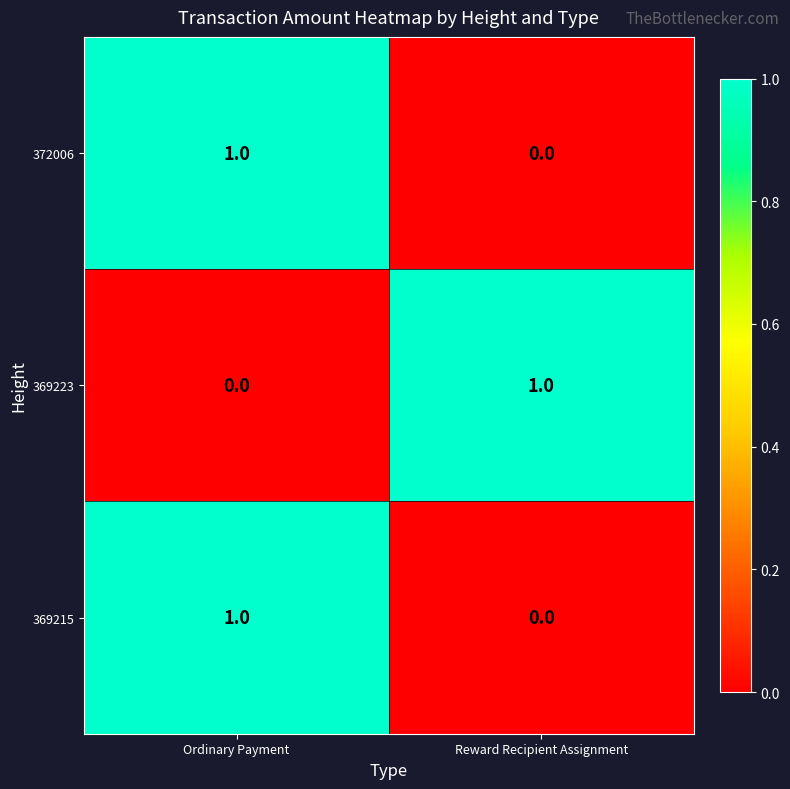

At which label does 372006 reach its peak?

Ordinary Payment